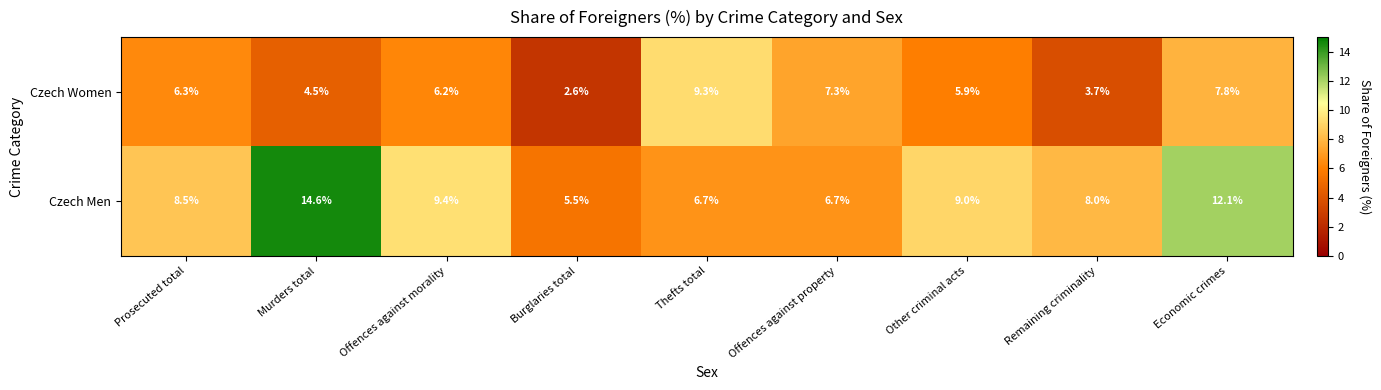

Which category has the highest value across all series?

Murders total